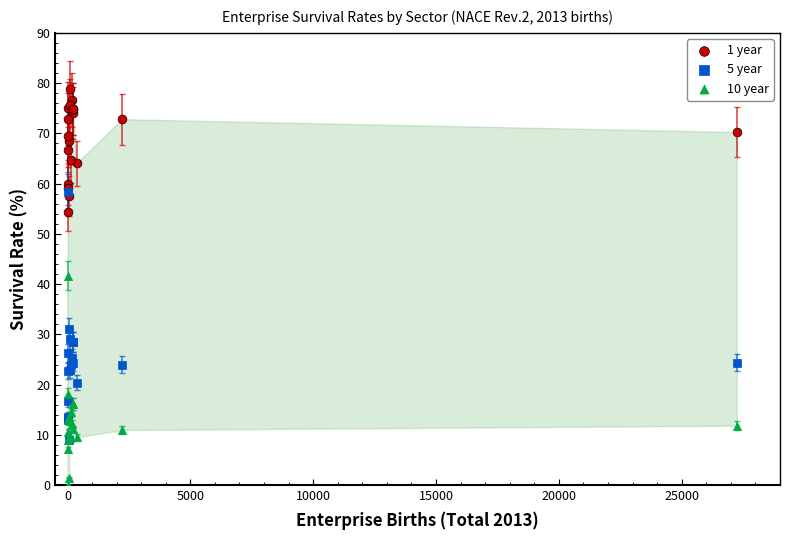

Which series has the largest Y range (max minus min)?

5 year